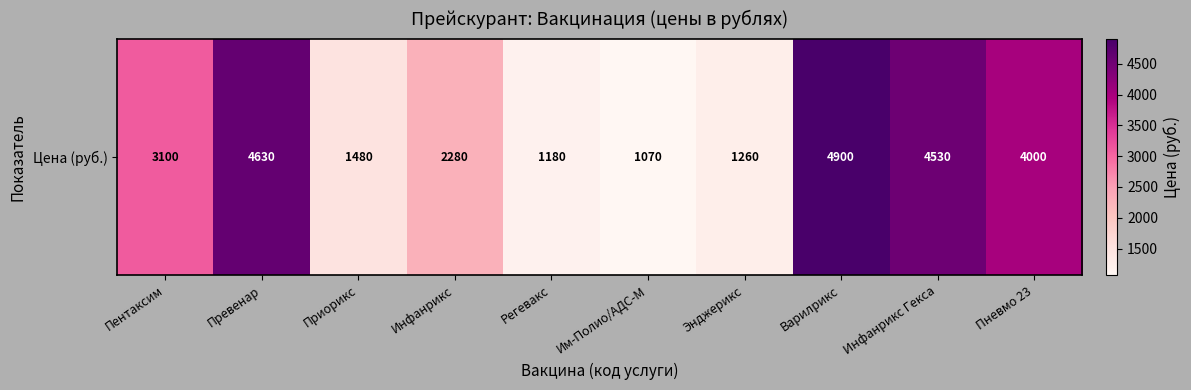

Is it true that the value at Варилрикс is 4900?

True